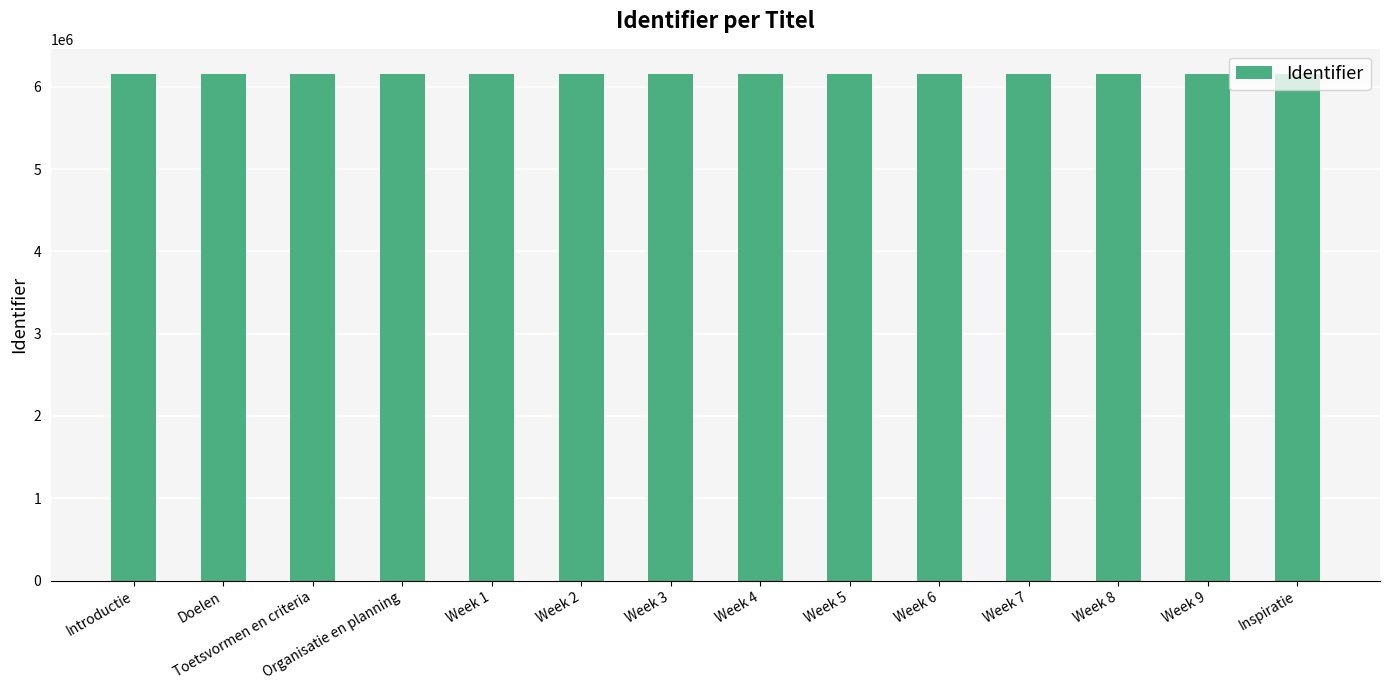

What position from the left is Week 3?

7